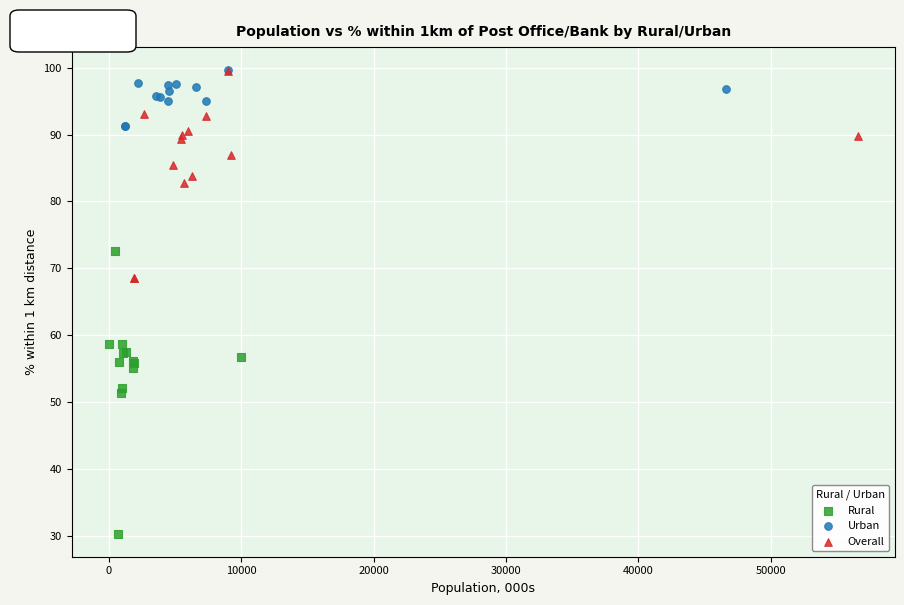

Which series has the largest Y range (max minus min)?

Rural